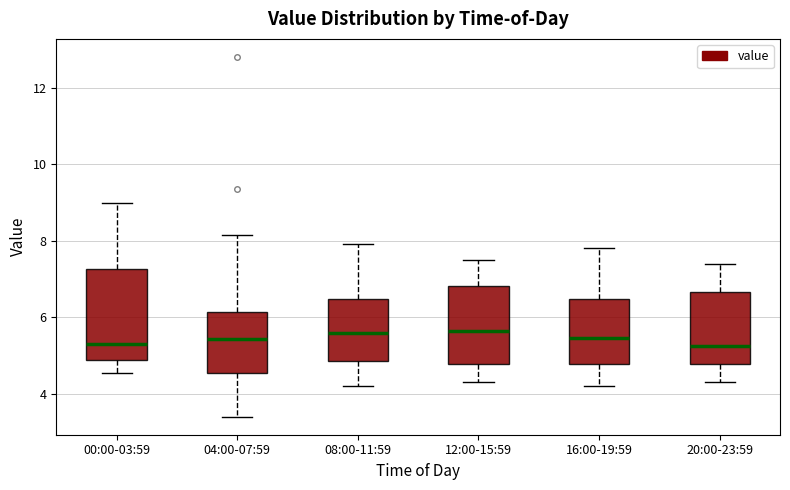

Reading left to right, transcribe this box plot: for each box, give where its median line is, the range the box spans, and where its two whiskers end, as read against the y-axis. The values are not printed on the chart, so give them approximately, as read against the axis.

00:00-03:59: median 5.2, box 4.8 to 7.2, whiskers 4.6 to 9.0
04:00-07:59: median 5.4, box 4.6 to 6.2, whiskers 3.4 to 8.2
08:00-11:59: median 5.6, box 4.8 to 6.4, whiskers 4.2 to 8.0
12:00-15:59: median 5.6, box 4.8 to 6.8, whiskers 4.4 to 7.6
16:00-19:59: median 5.4, box 4.8 to 6.4, whiskers 4.2 to 7.8
20:00-23:59: median 5.2, box 4.8 to 6.6, whiskers 4.4 to 7.4